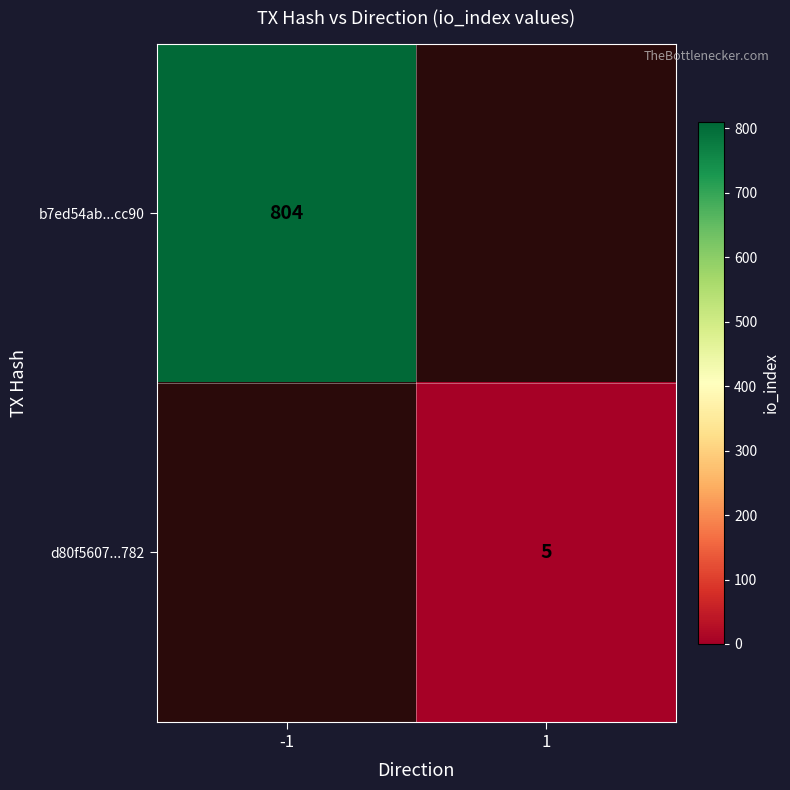

True or false: d80f5607...782 has a value of 2 at 1.

False